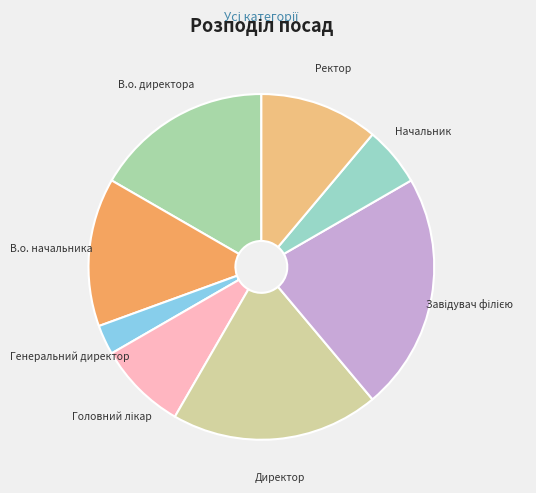

Approximately how many times larger is the value at Генеральний директор compared to В.о. директора?

0.2